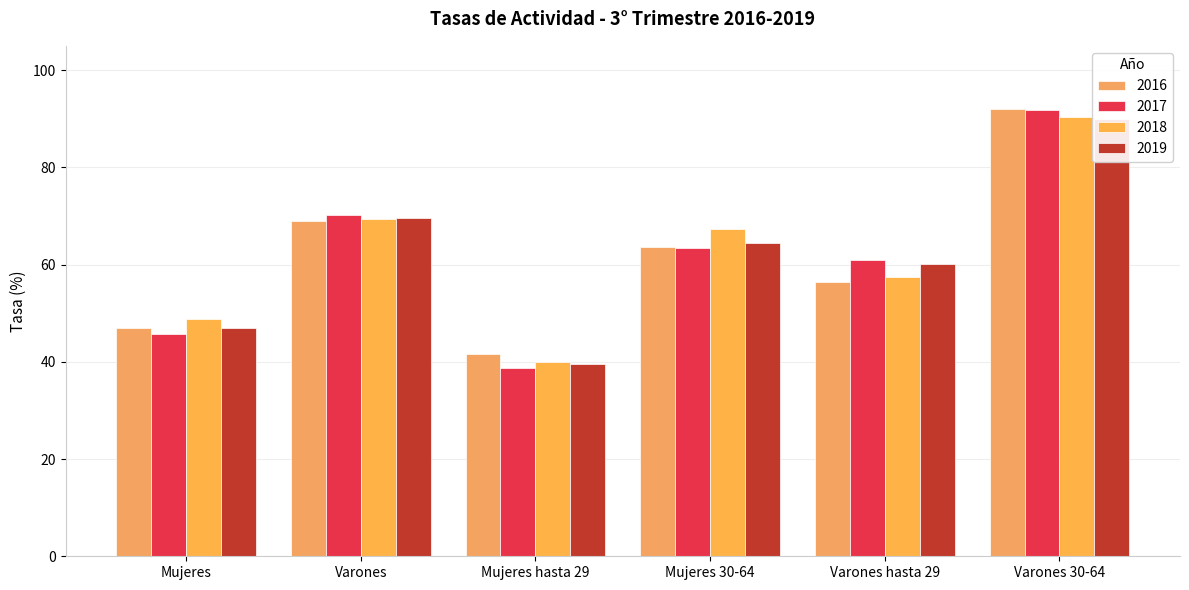

What is the value of the 2018 bar at the 5th from the left?

57.4